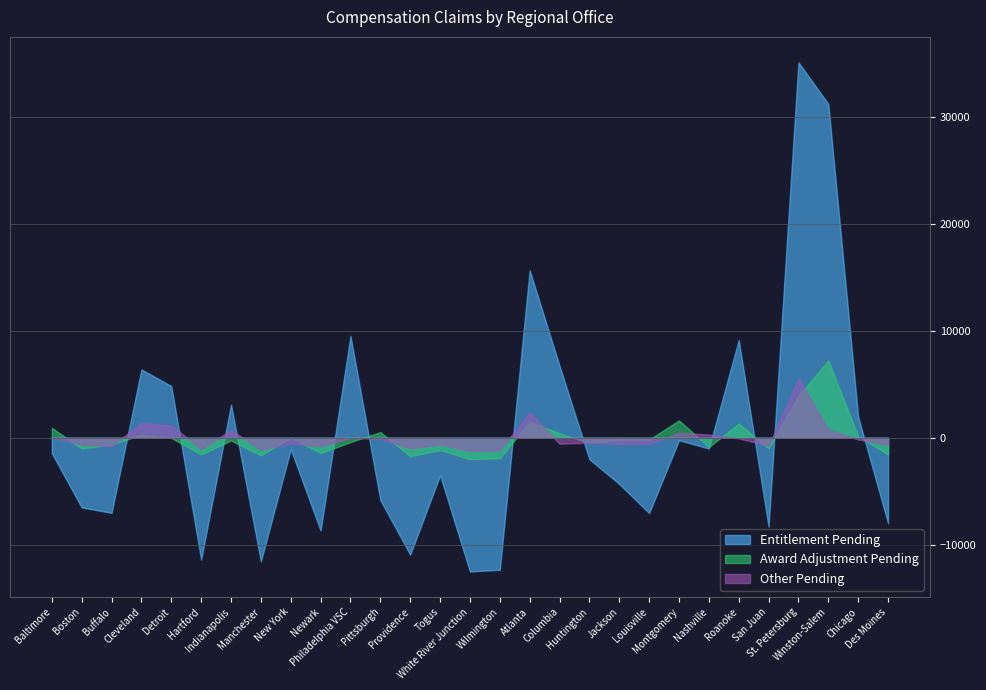

What is the label of the 5th point from the right?

San Juan